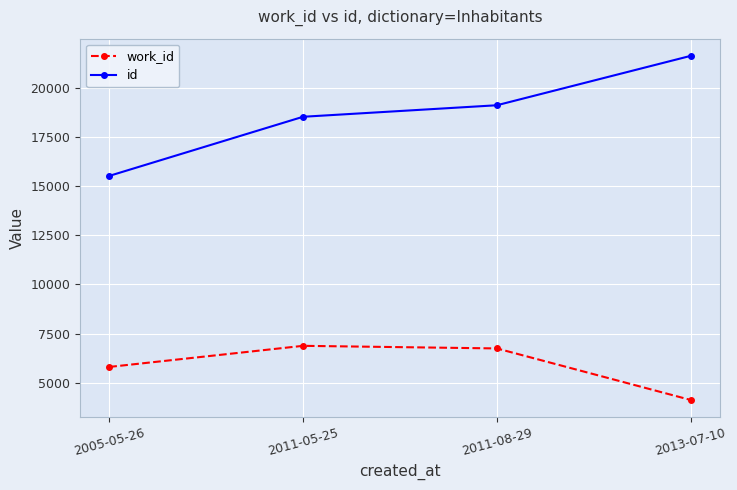

Which series has the largest total across all categories?

id